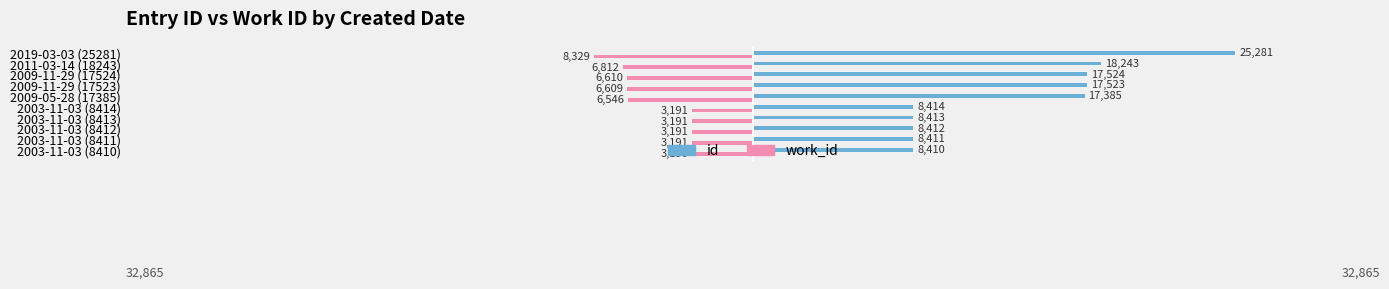

What are all the series names shown in the legend?

id, work_id